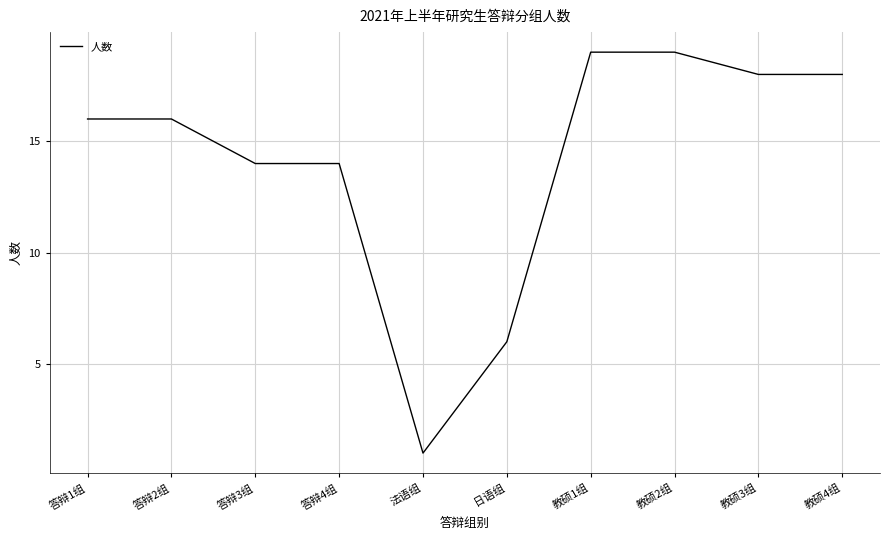

What is the change in value from 答辩3组 to 教硕3组?

+4